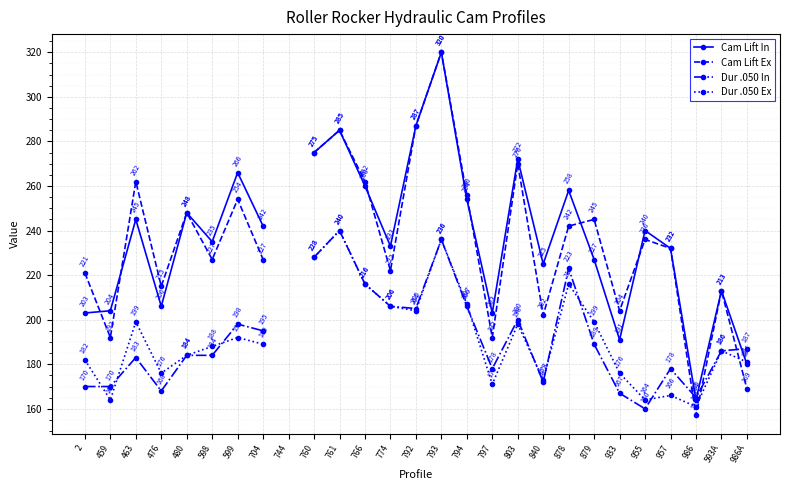

What is the approximate value of Cam Lift In at 774?

233.0